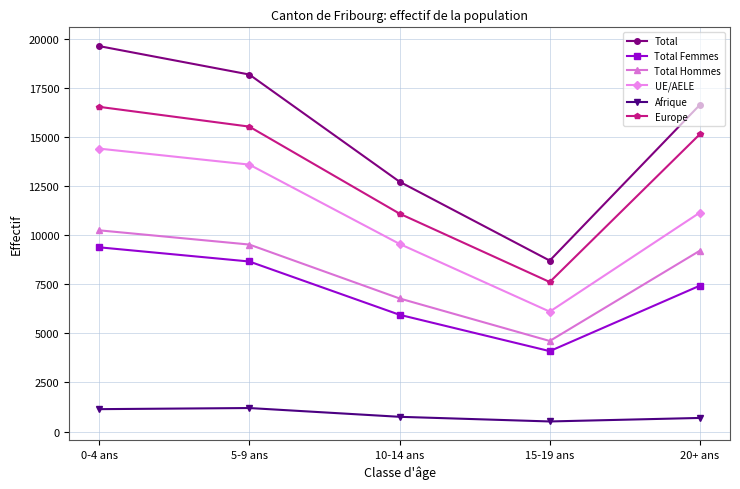

The value of Europe at 20+ ans is 15157. True or false?

True